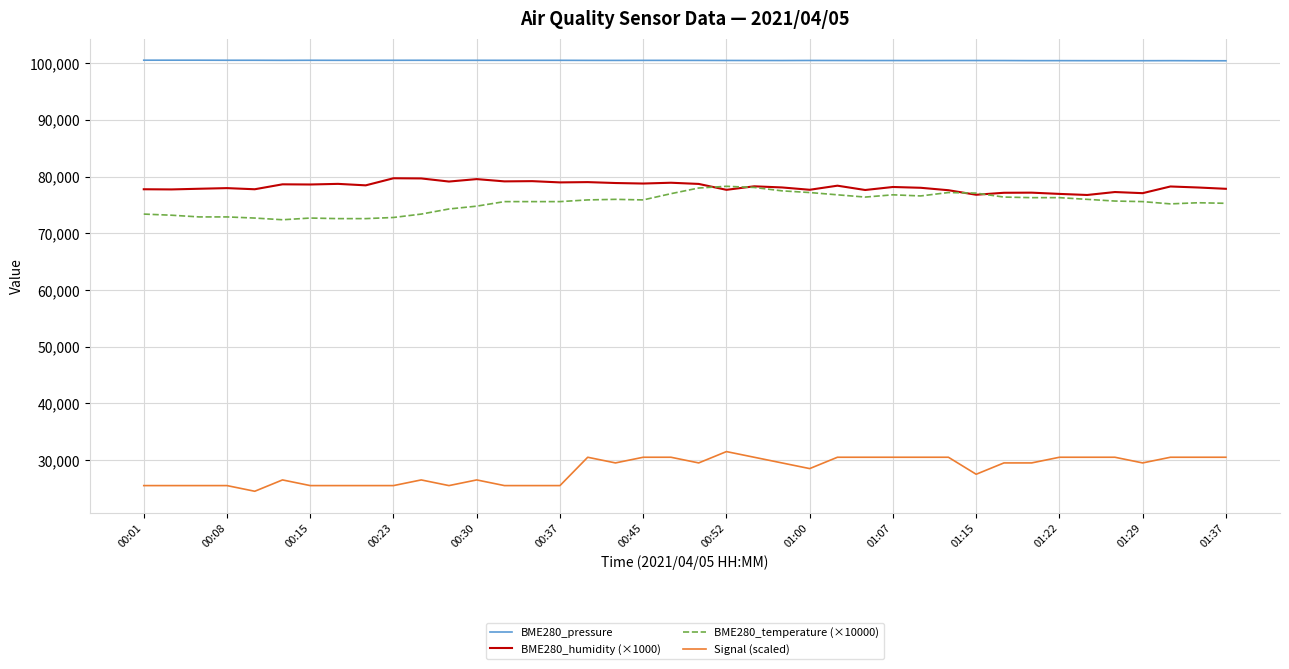

True or false: BME280_pressure and BME280_temperature (×10000) intersect in this chart.

False